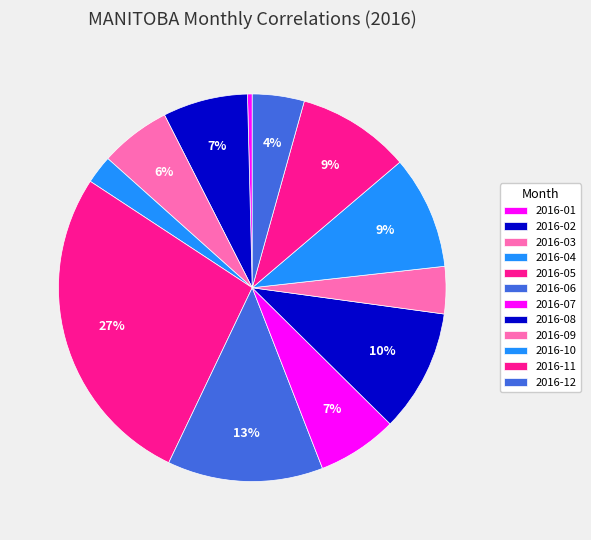

What is the change in value from 2016-01 to 2016-04?

+5